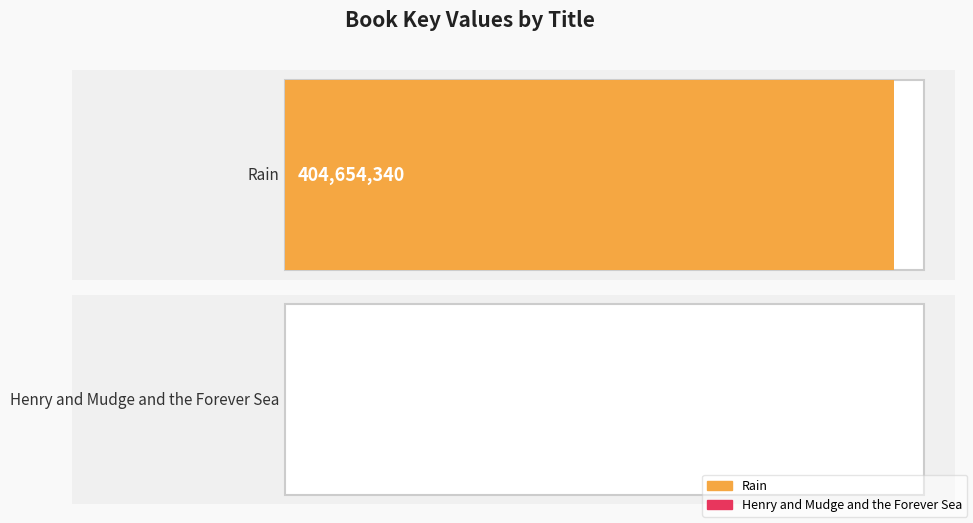

What is the minimum value shown in the chart?

6319